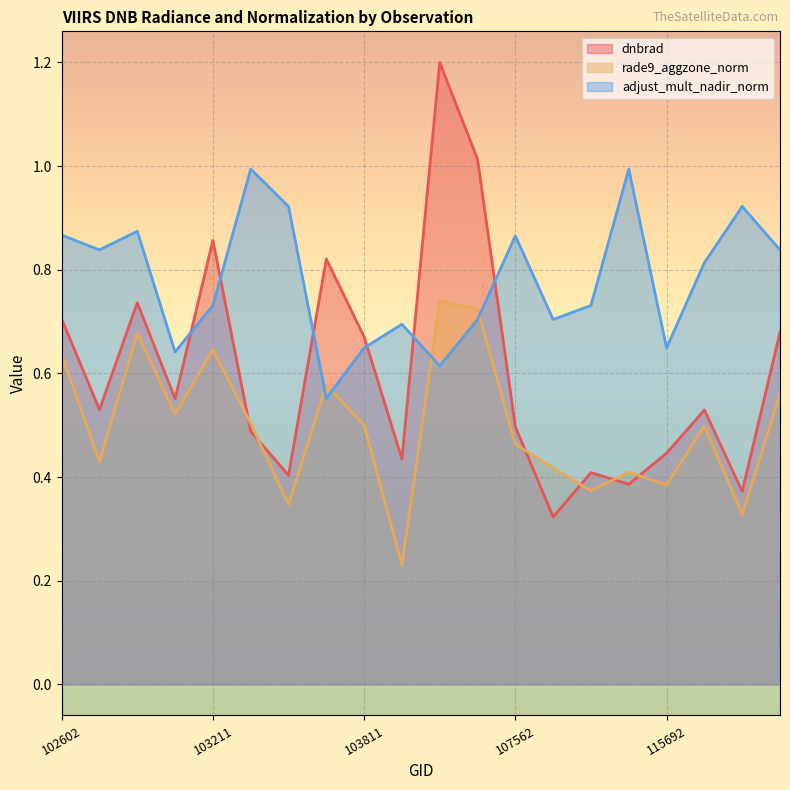

Which label corresponds to the largest value in the chart?

104397